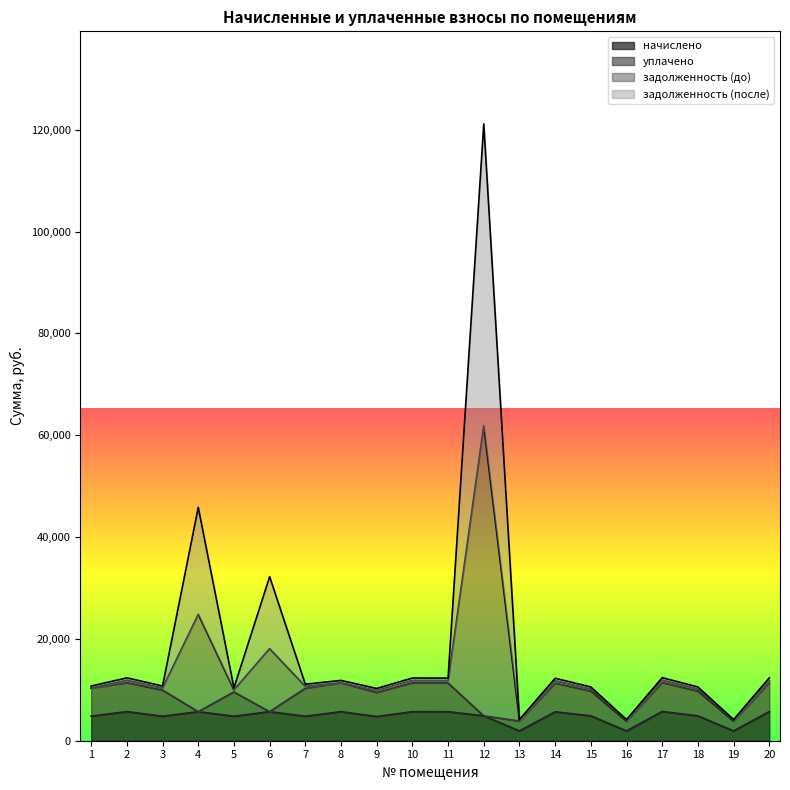

What are all the series names shown in the legend?

начислено, уплачено, задолженность (до), задолженность (после)